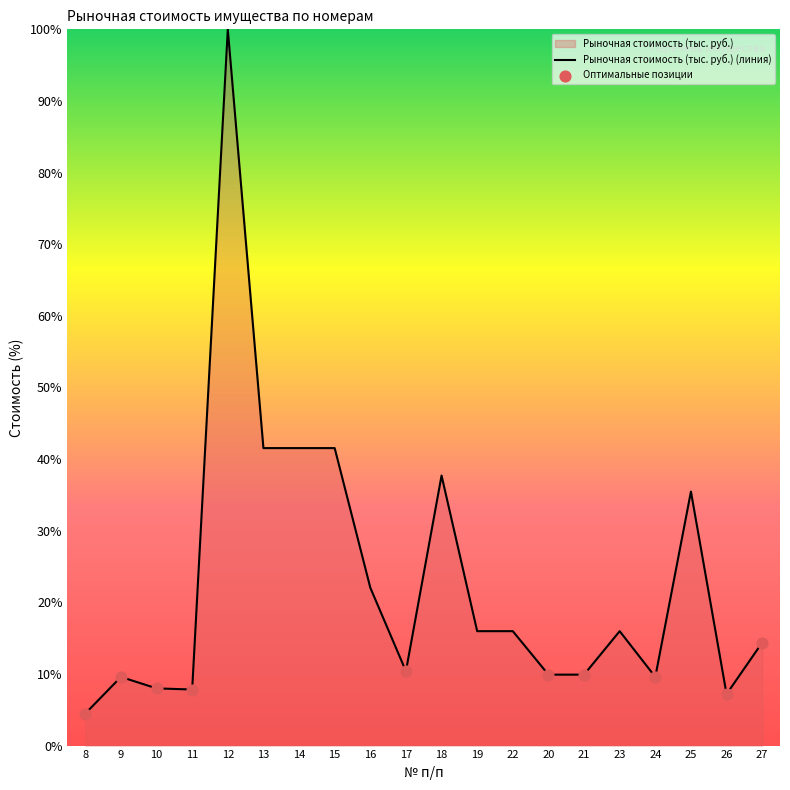

Between 24 and 15, which is larger?

15